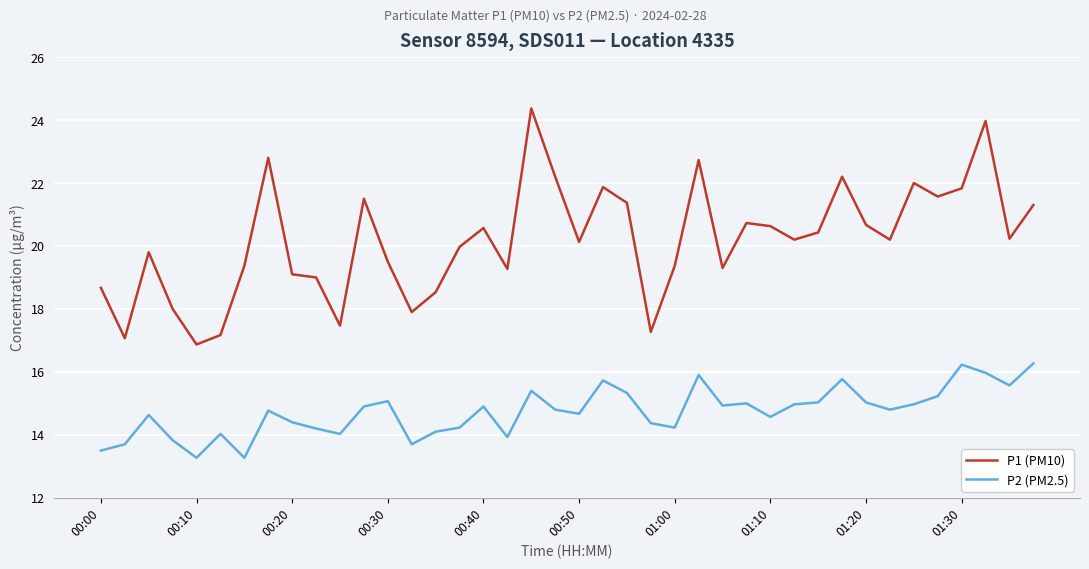

What are all the series names shown in the legend?

P1 (PM10), P2 (PM2.5)